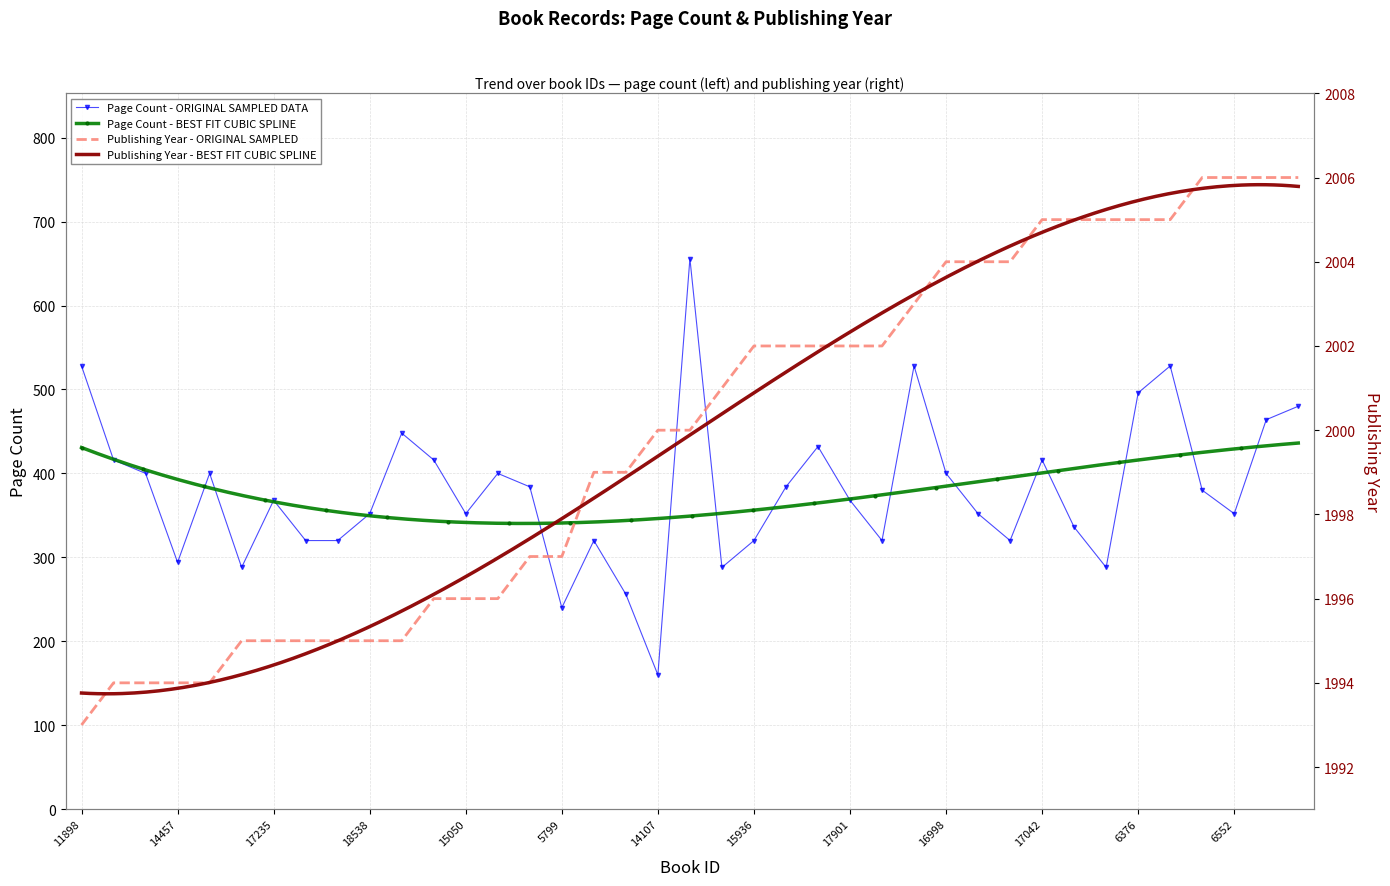

Reading left to right, transcribe all the data shown in this chart.

pageCount: 11898=528	20310=416	20311=400	14457=294	19342=400	17217=288	17235=368	20308=320	20309=320	18538=352	19865=448	19470=416	15050=352	18134=400	2355=384	5799=240	14461=320	19619=256	14107=160	9323=656	4806=288	15936=320	19855=384	17618=432	17901=368	17902=320	6553=528	16998=400	17010=352	15613=320	17042=416	16042=336	18915=288	6376=496	6388=528	14994=380	6552=352	19615=464	7845=480
publishingYear: 11898=1993	20310=1994	20311=1994	14457=1994	19342=1994	17217=1995	17235=1995	20308=1995	20309=1995	18538=1995	19865=1995	19470=1996	15050=1996	18134=1996	2355=1997	5799=1997	14461=1999	19619=1999	14107=2000	9323=2000	4806=2001	15936=2002	19855=2002	17618=2002	17901=2002	17902=2002	6553=2003	16998=2004	17010=2004	15613=2004	17042=2005	16042=2005	18915=2005	6376=2005	6388=2005	14994=2006	6552=2006	19615=2006	7845=2006